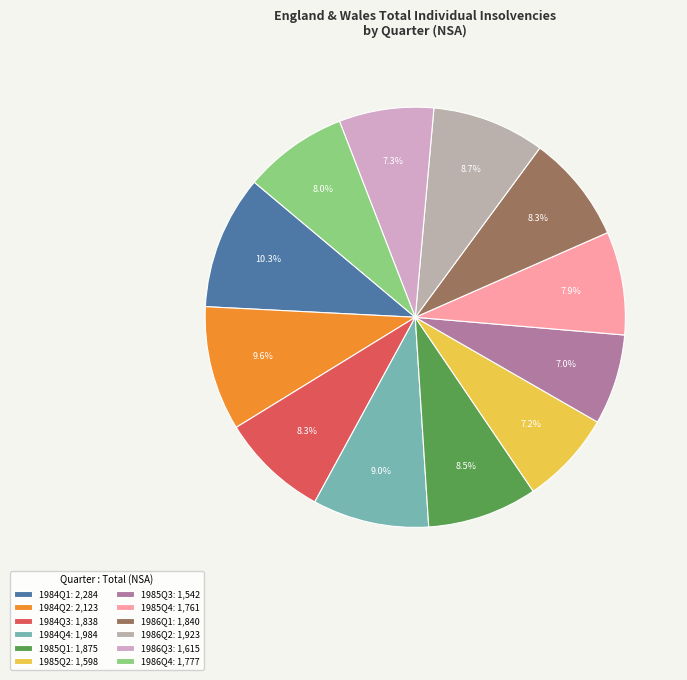

Which slice is the smallest?

1985Q3